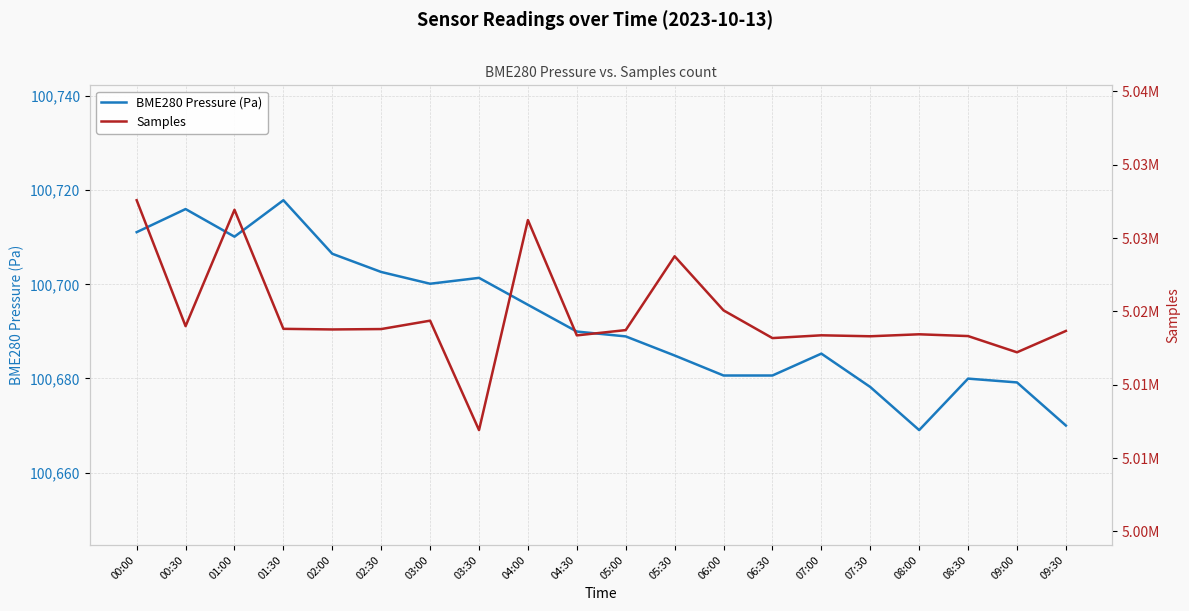

At how many categories does at least one series exceed 1396560?

20